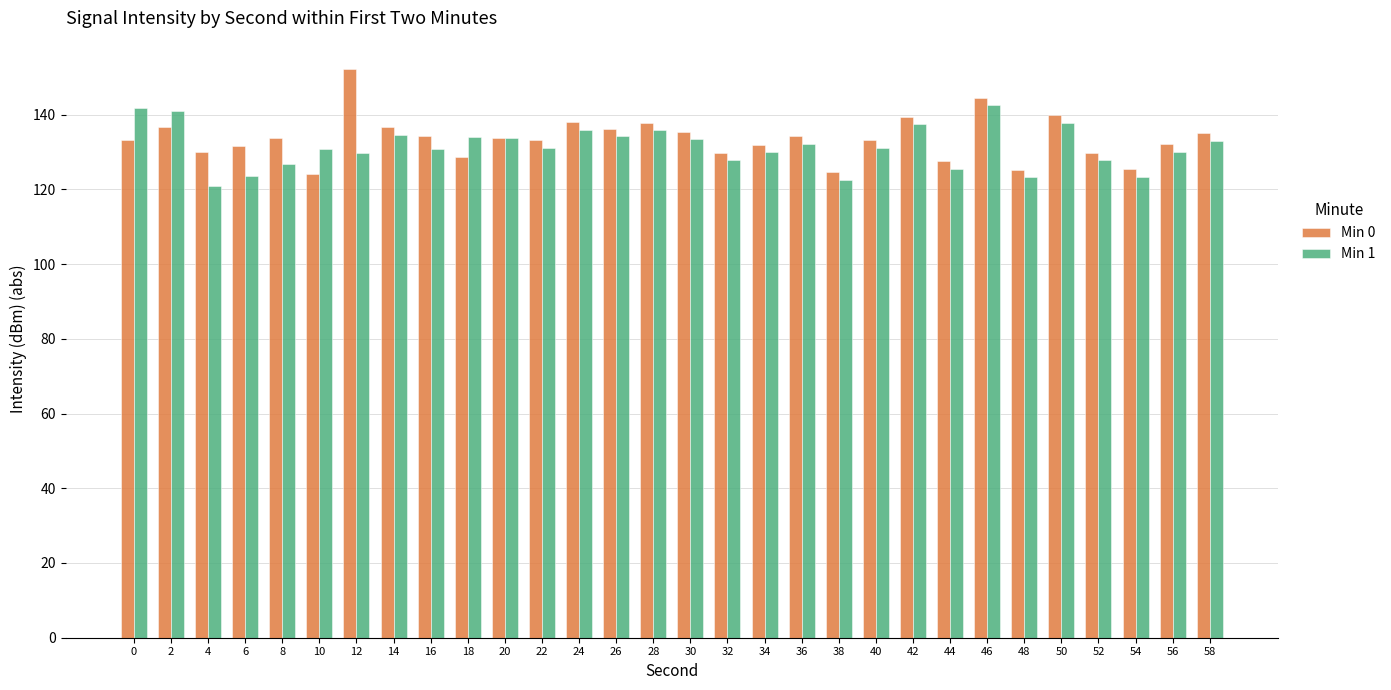

What is the total value across all series at 28?

273.7